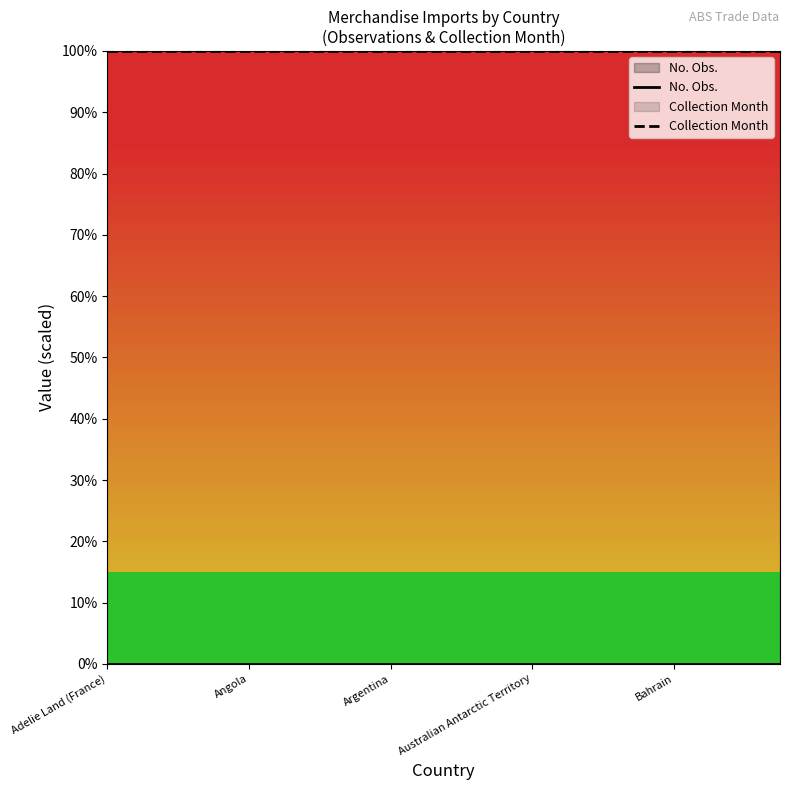

Reading right to left, what are all the values shown in this chart?

No. Obs.: 0	0	0	0	0	0	0	0	0	0	0	0	0	0	0	0	0	0	0	0
Collection Month: 100	100	100	100	100	100	100	100	100	100	100	100	100	100	100	100	100	100	100	100